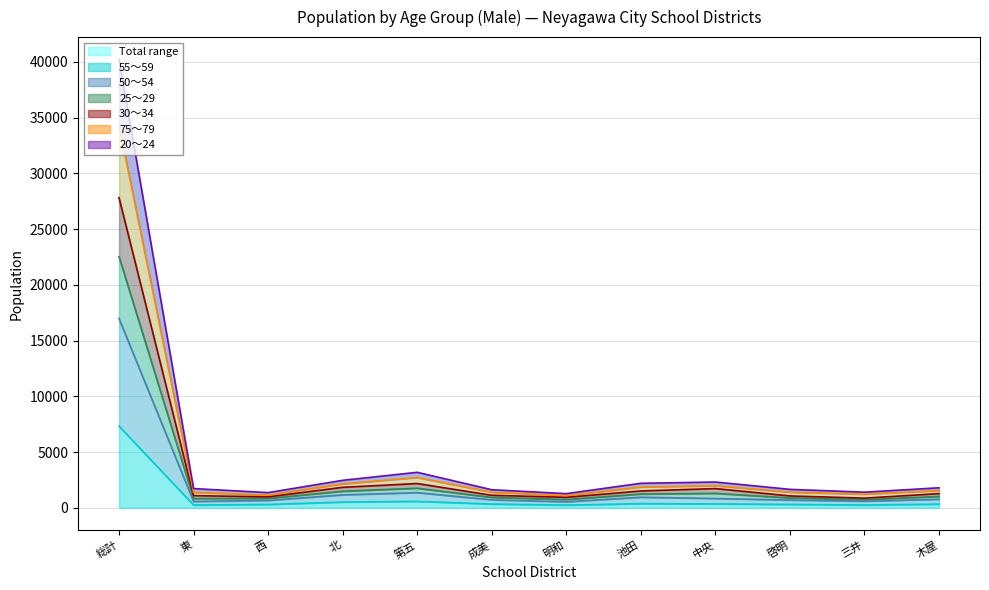

True or false: 20～24 and 30～34 cross at least once.

False